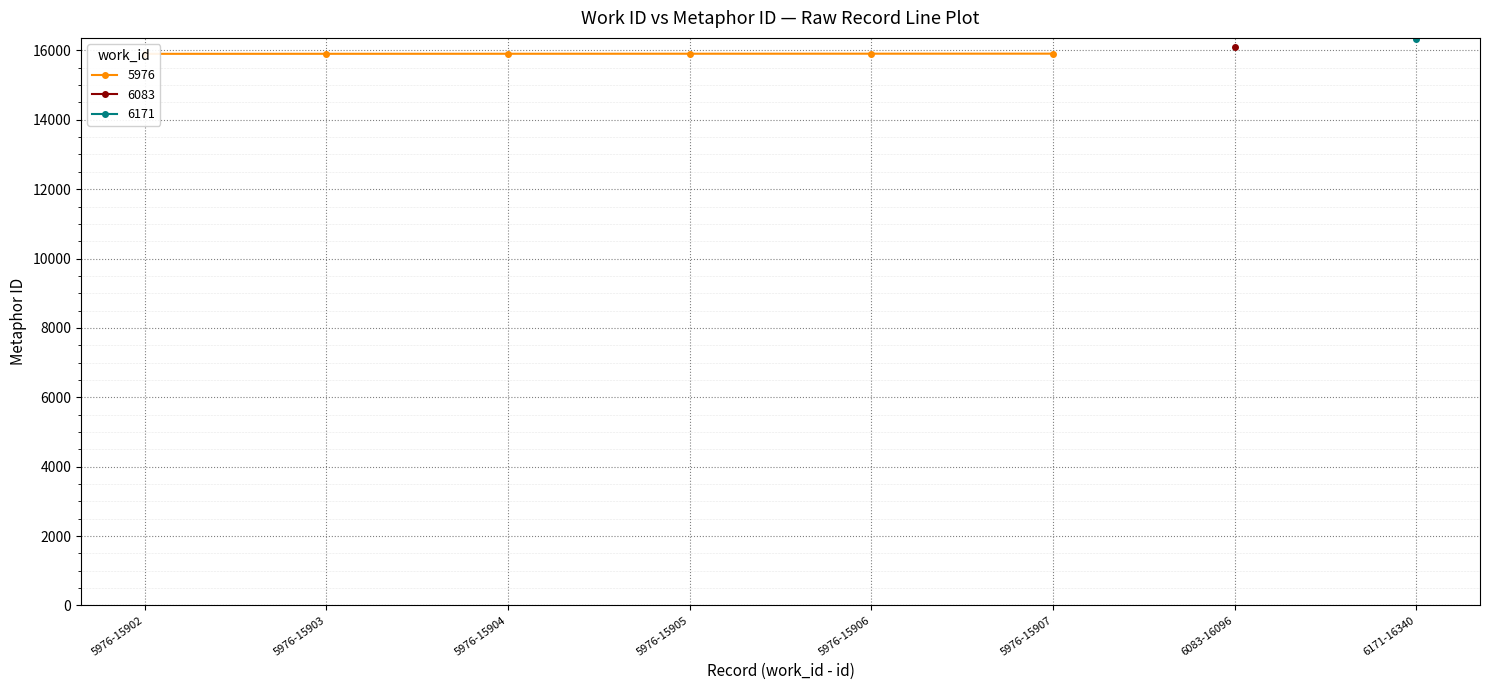

What is the ratio of the value at 6083-16096 to the value at 5976-15906?

1.0